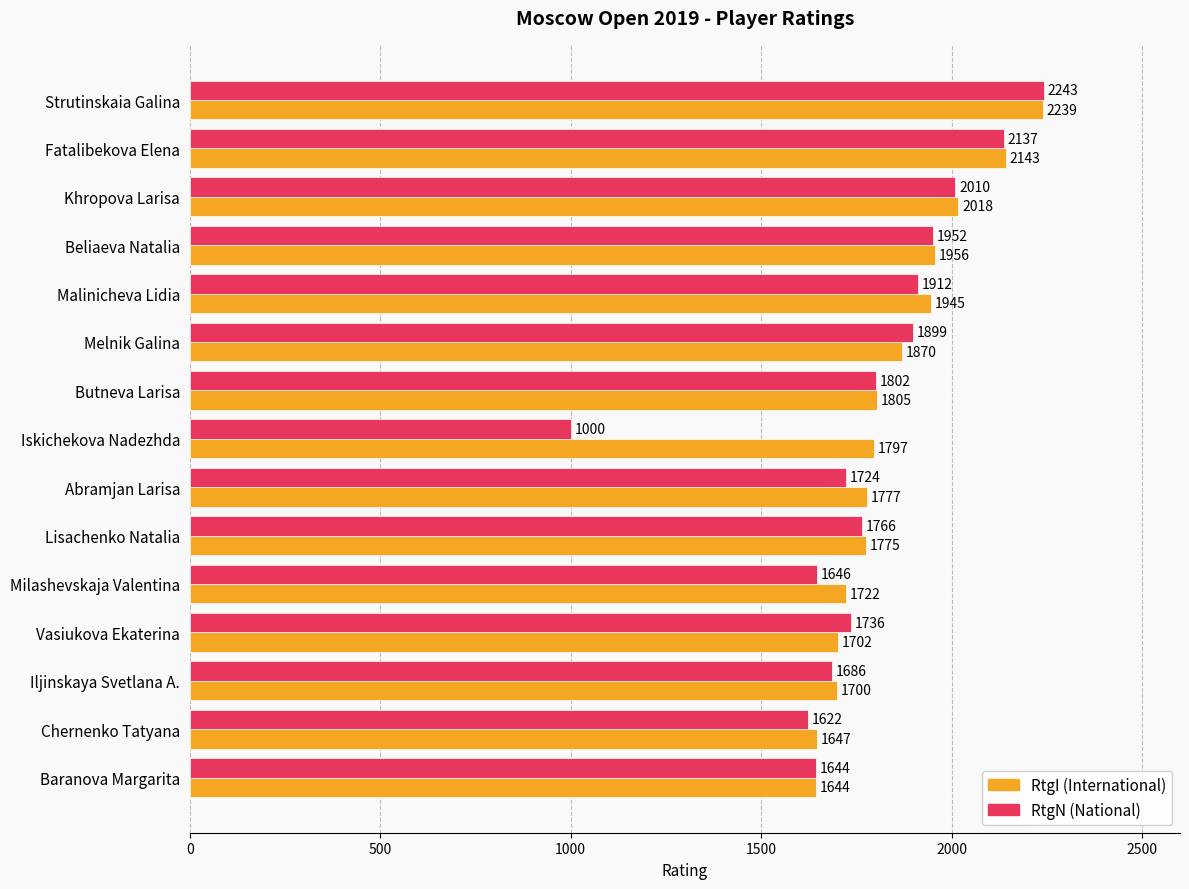

At which category is the sum across all series the highest?

Strutinskaia Galina